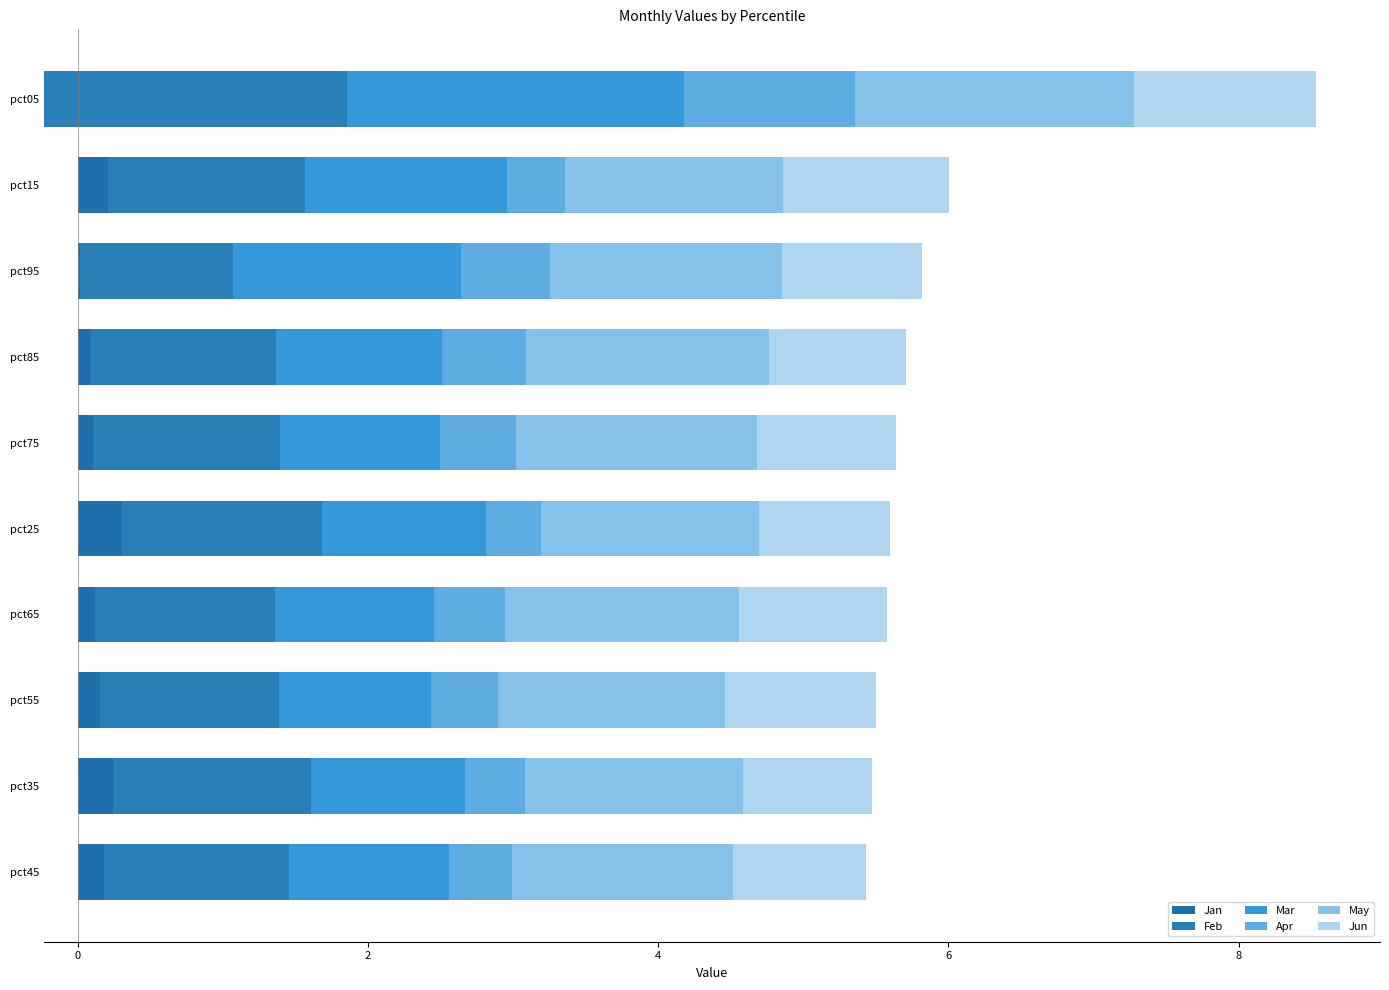

What is the maximum value for May?

1.9